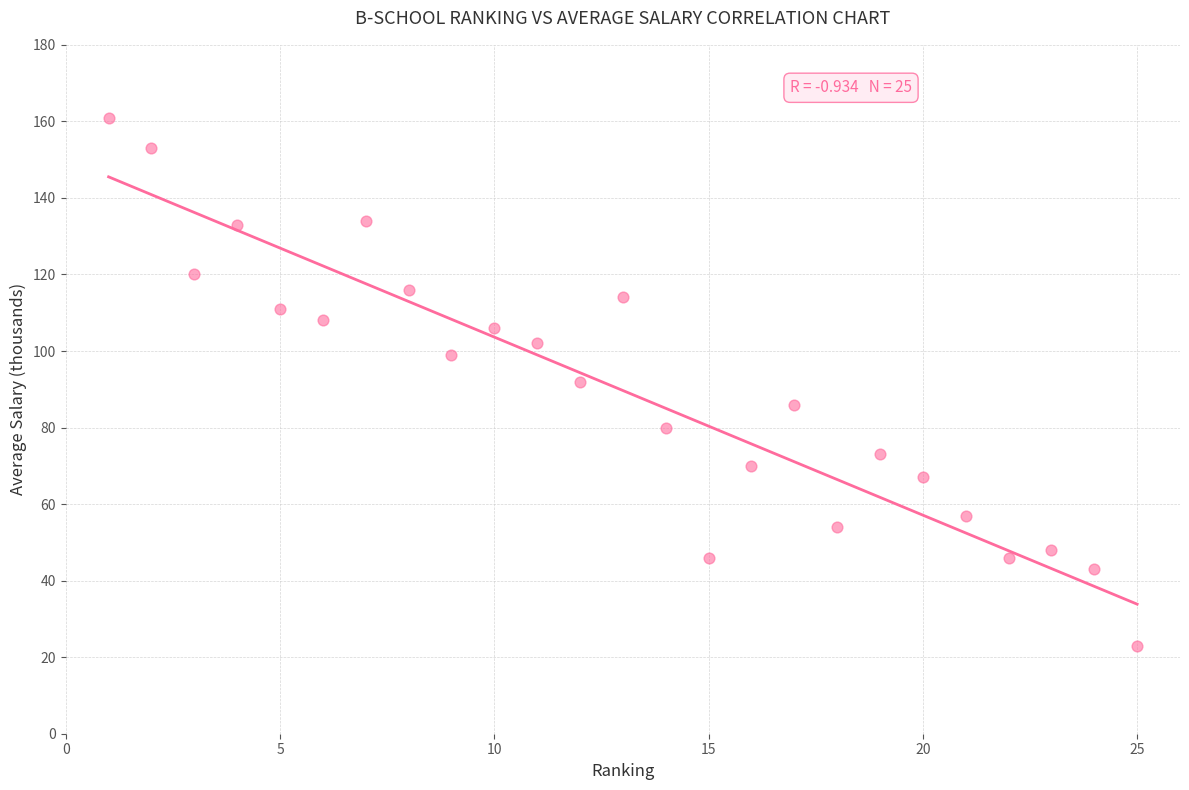

What is the range of X values (max minus min)?

24